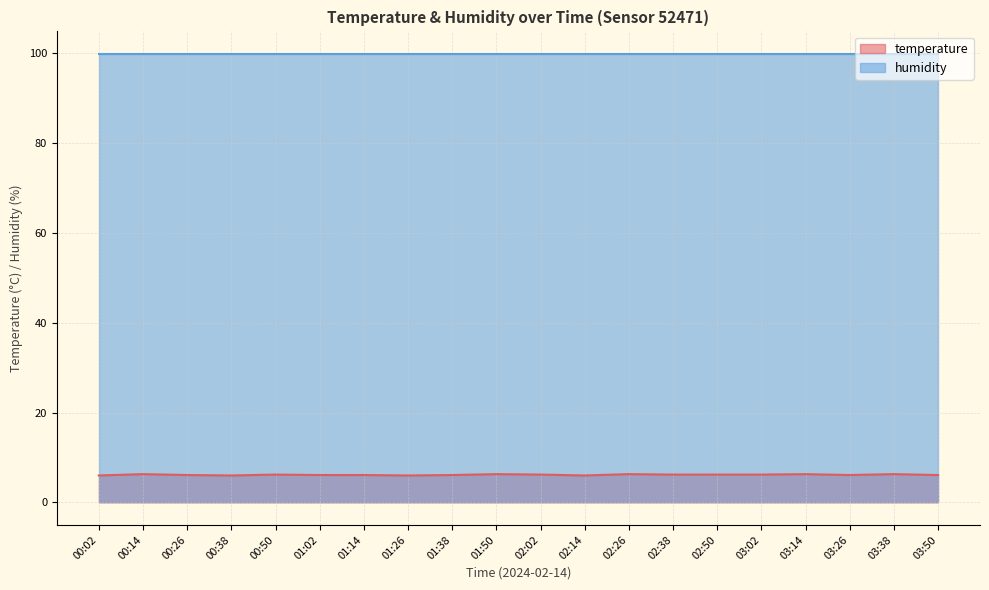

List the labels in order of value, smallest first.

00:02, 00:38, 01:26, 02:14, 00:26, 01:02, 01:14, 01:38, 03:26, 03:50, 00:50, 02:02, 02:38, 02:50, 03:02, 00:14, 01:50, 02:26, 03:14, 03:38